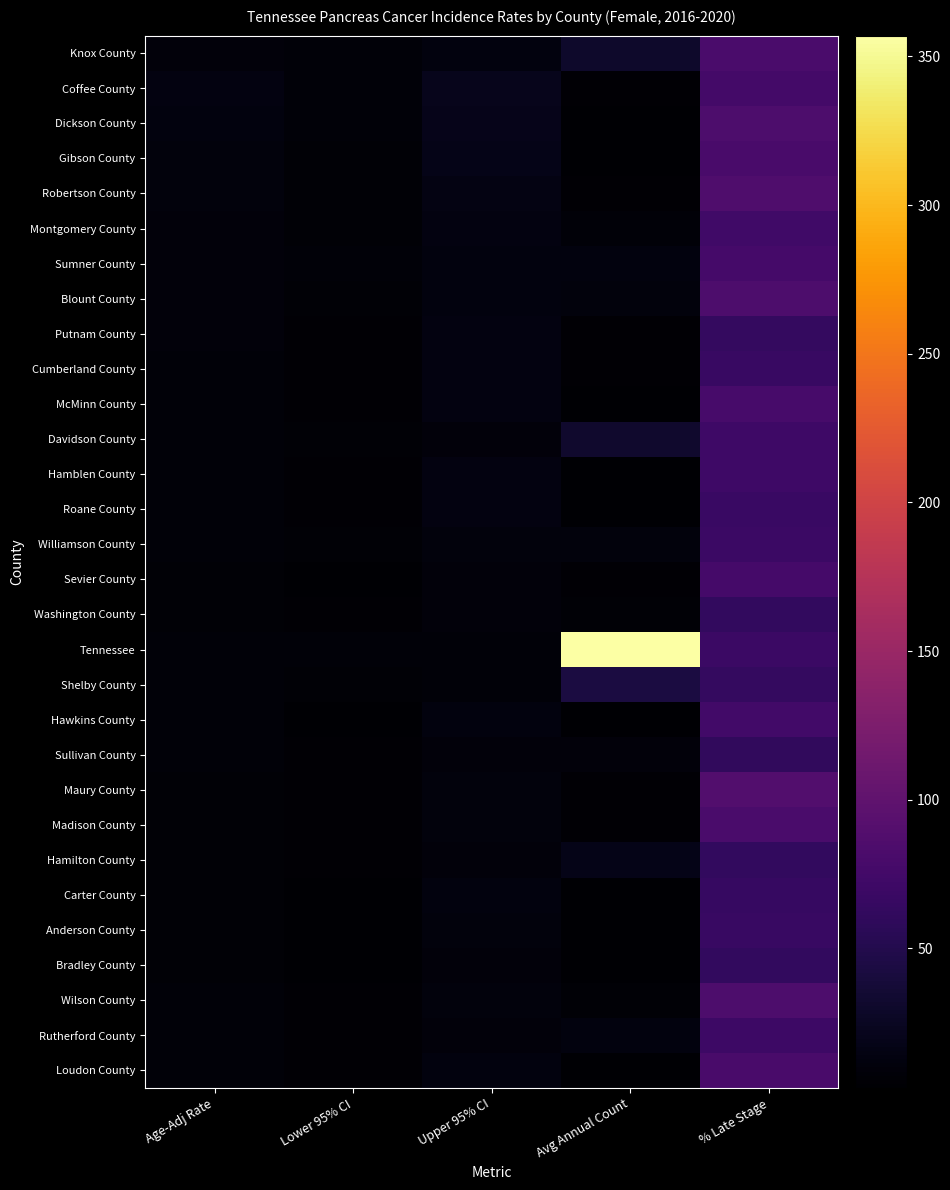

Where does the Knox County series first go above 11?

Upper 95% CI